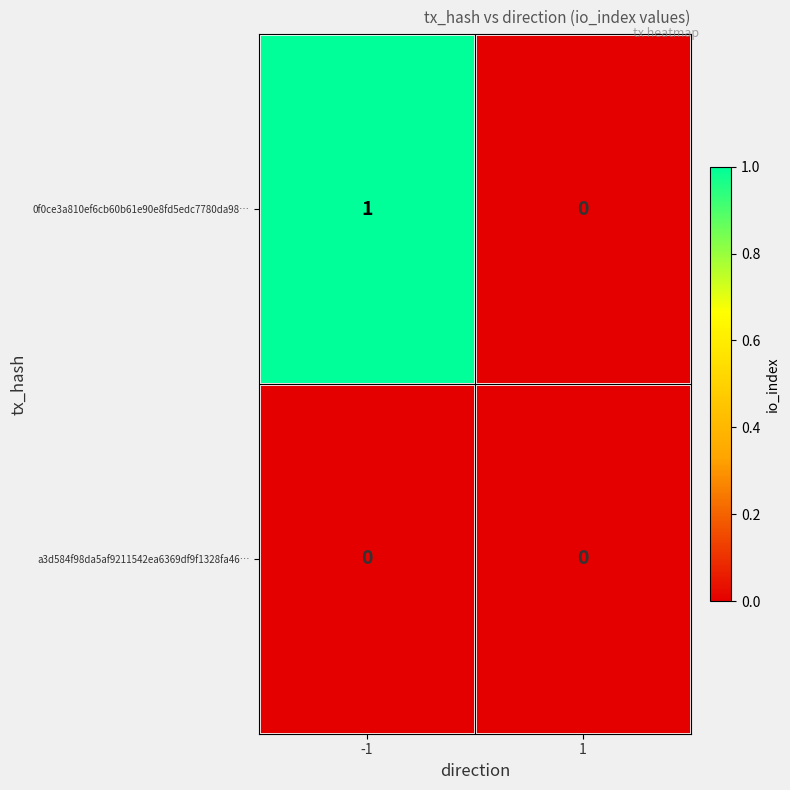

Rank the series by their maximum value, from highest to lowest.

0f0ce3a810ef6cb60b61e90e8fd5edc7780da98…, a3d584f98da5af9211542ea6369df9f1328fa46…